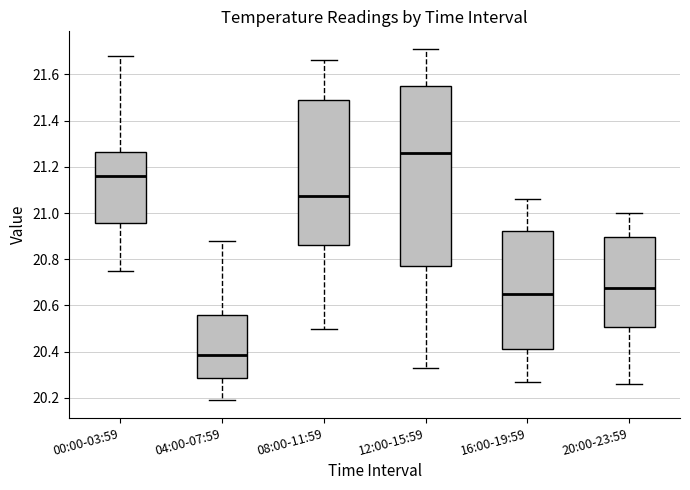

Which box has the highest median line?

12:00-15:59